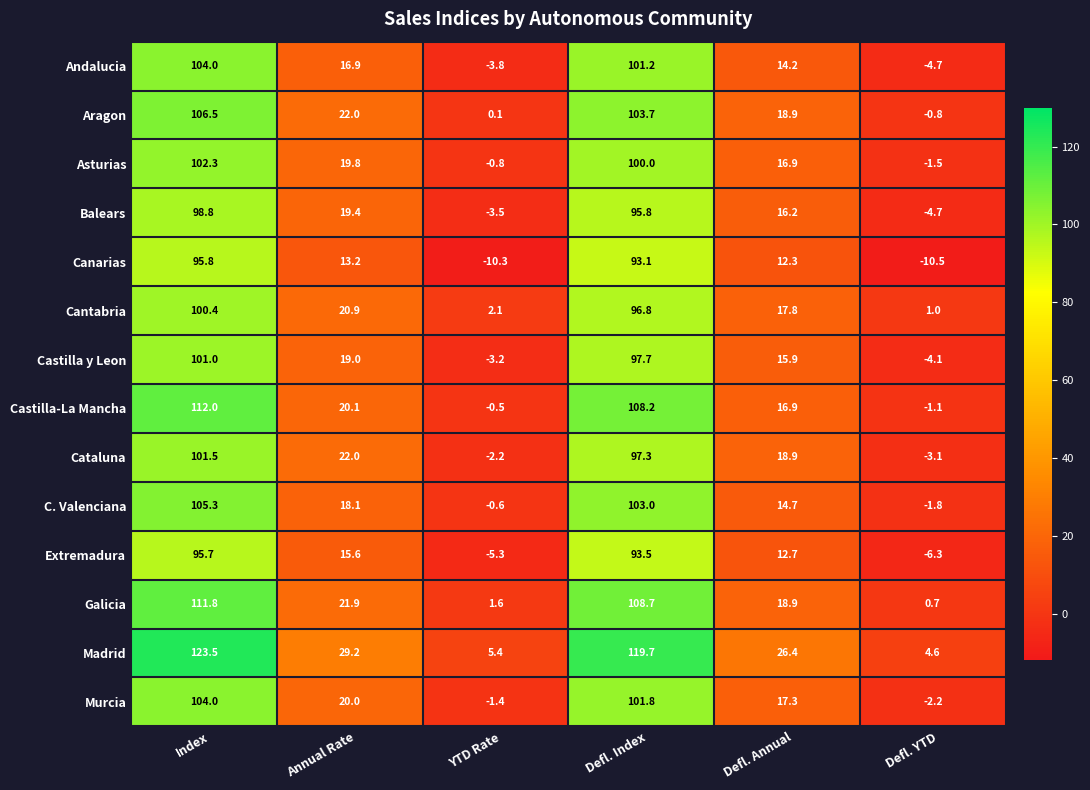

The Canarias series shows 95.8 at Index. True or false?

True